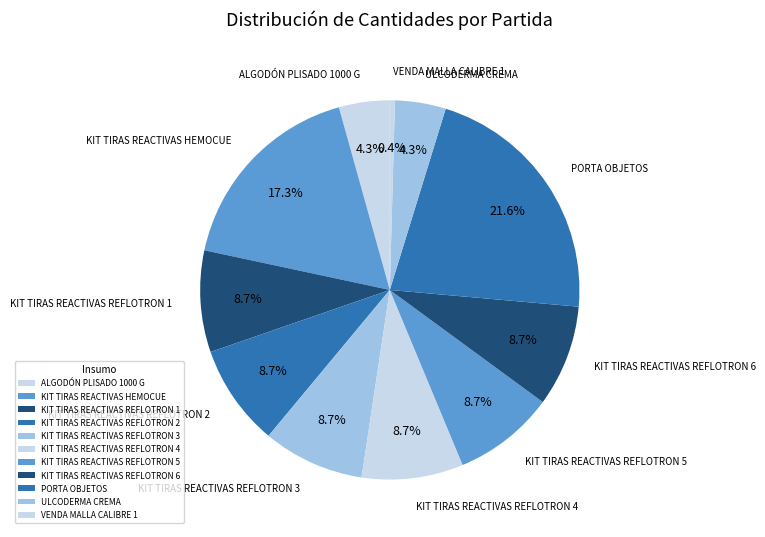

What is the largest slice in the pie chart?

PORTA OBJETOS